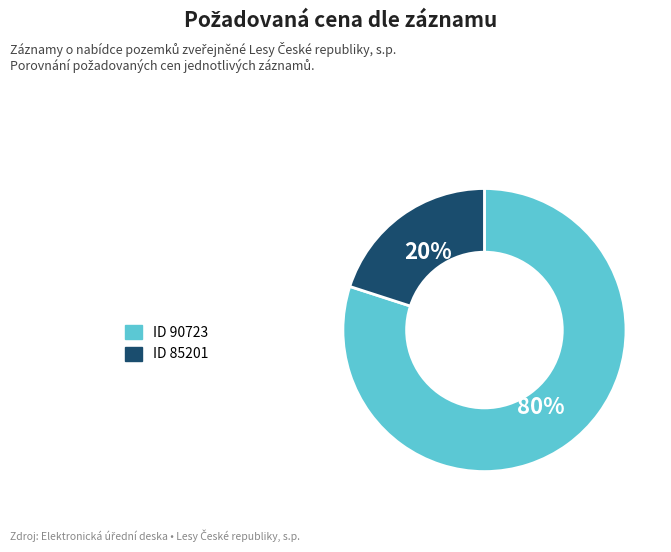

To the nearest percent, what is the average slice percentage?

50%